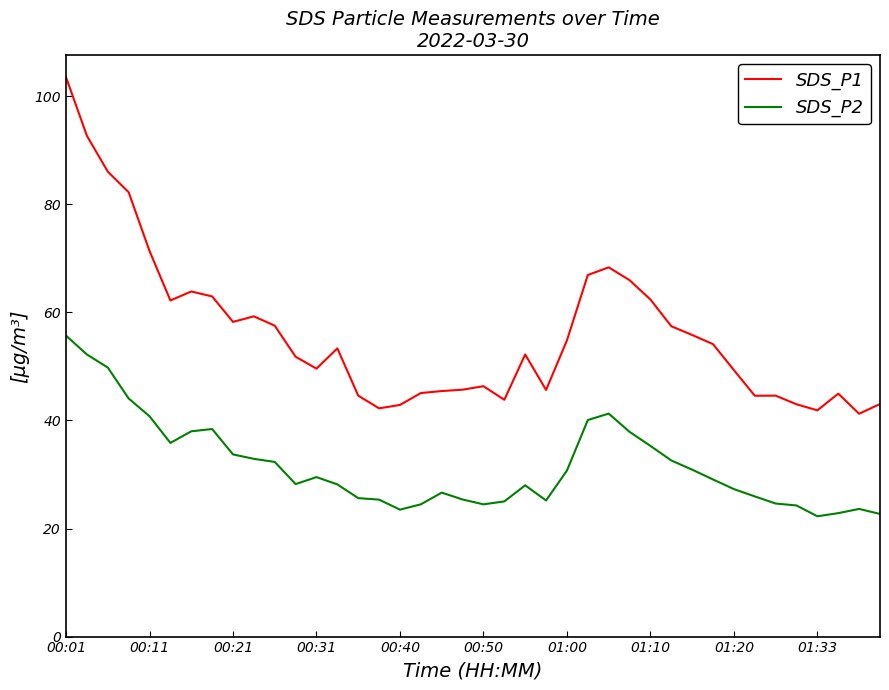

Which series has the widest spread of values?

SDS_P1